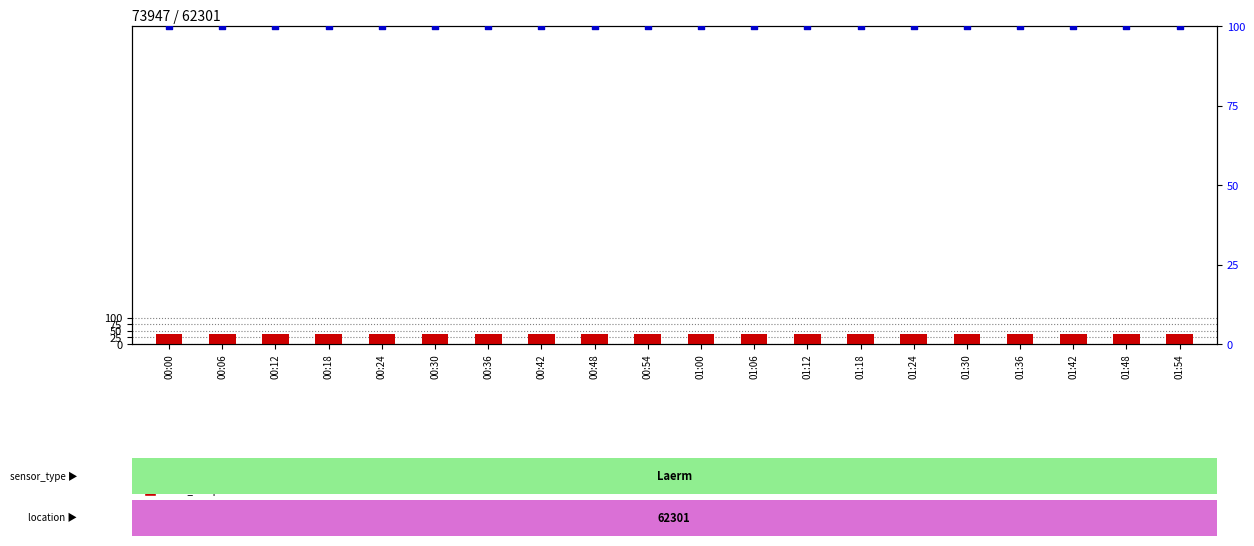

What is the total value across all series at 01:42?

137